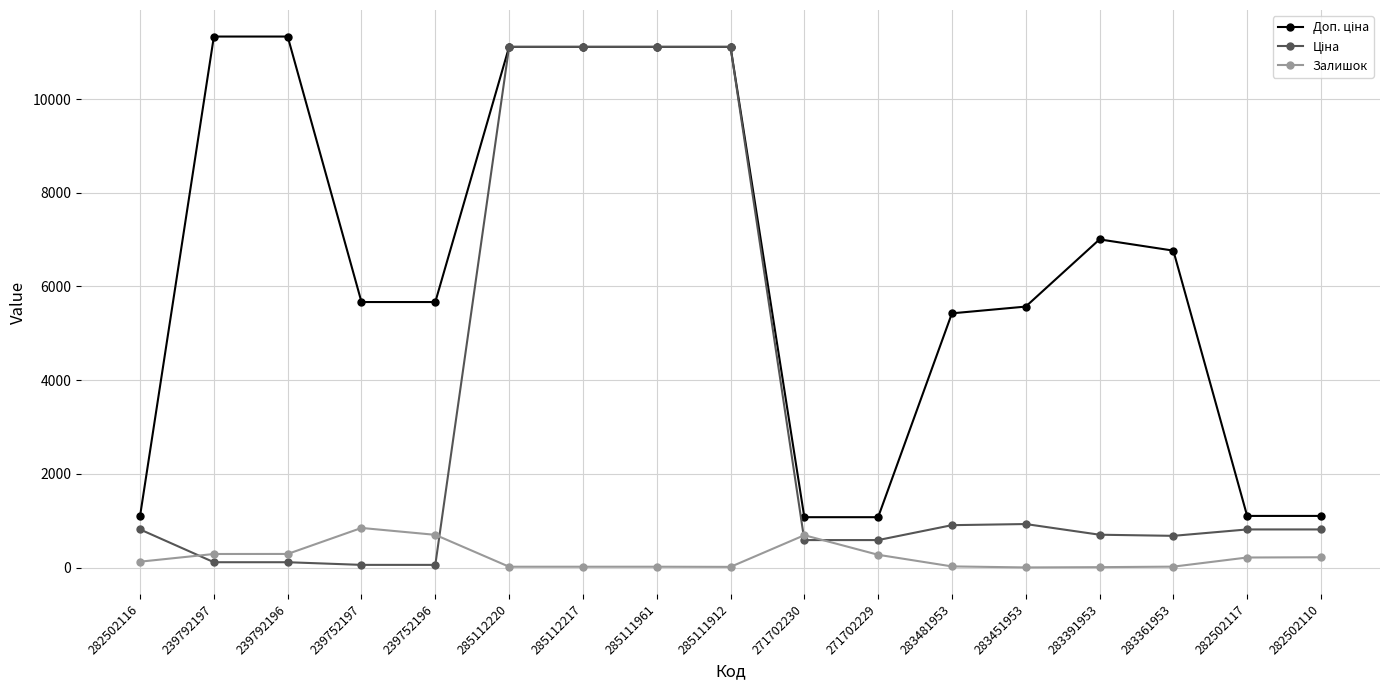

Is it true that Залишок equals 690.0 at 271702230?

True